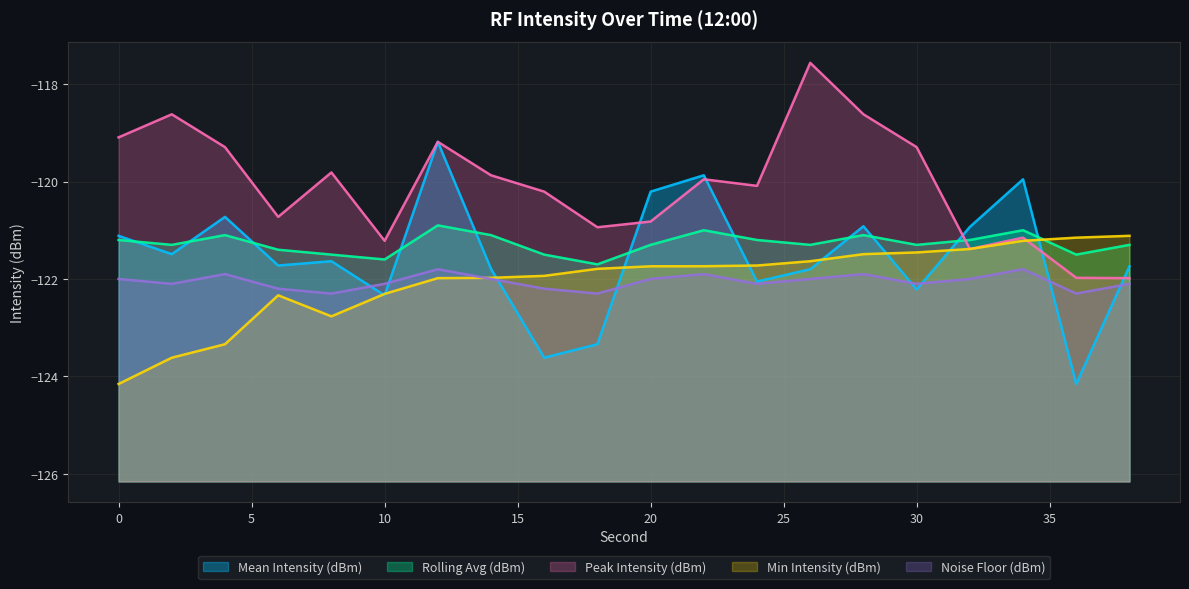

What is the sum of the Rolling Avg (dBm) values at 12 and 2?

-242.2